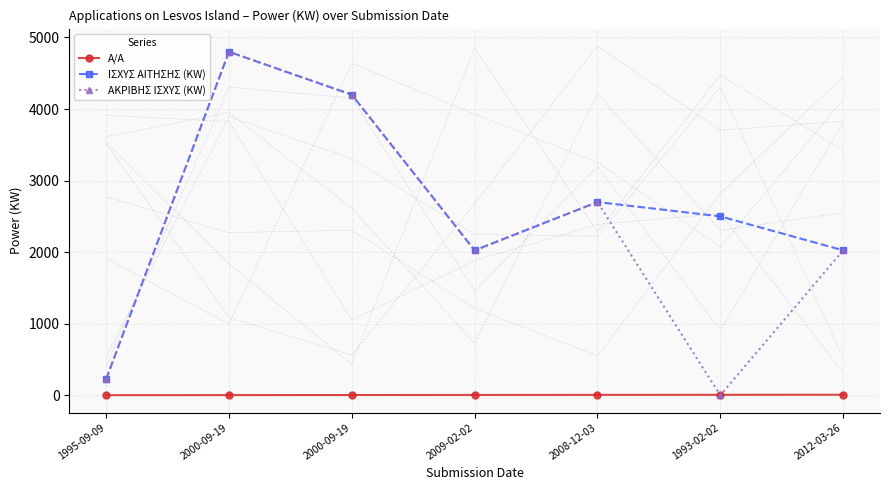

Is this an area chart (filled region under the line)?

No